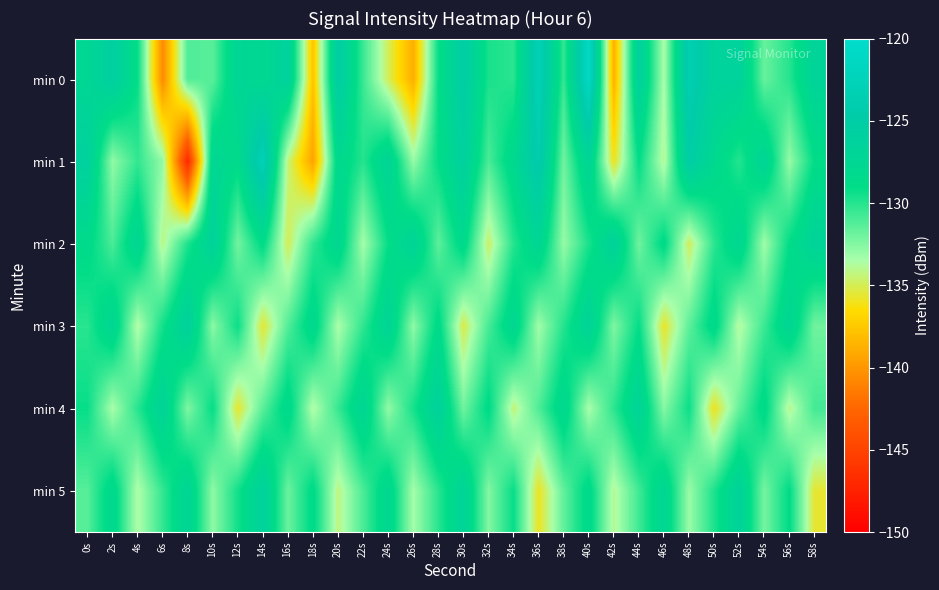

Rank the series by their maximum value, from lowest to highest.

min 2, min 4, min 5, min 3, min 1, min 0